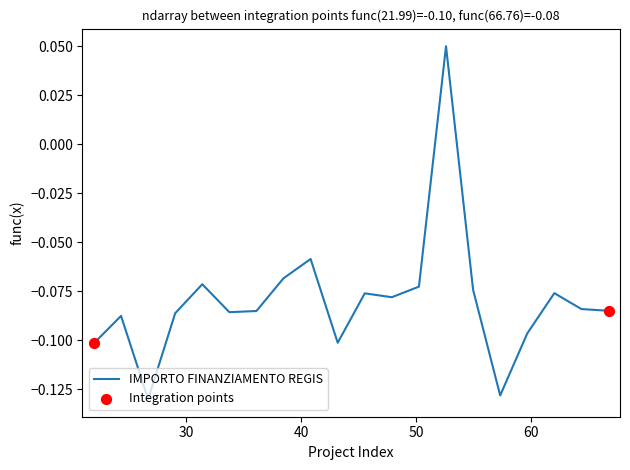

How many lines are shown in the chart?

1